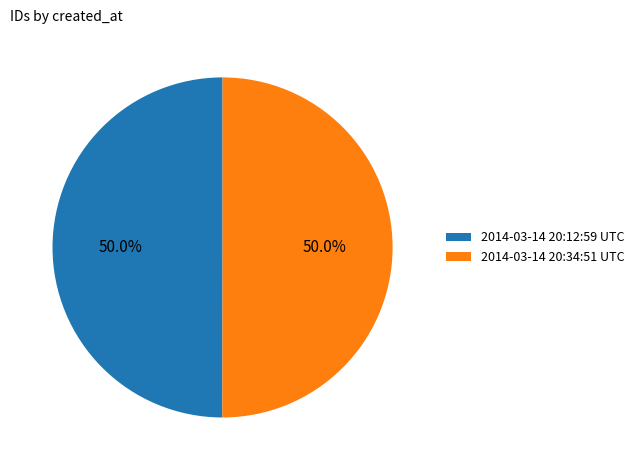

Approximately how many times larger is the value at 2014-03-14 20:34:51 UTC compared to 2014-03-14 20:12:59 UTC?

1.0